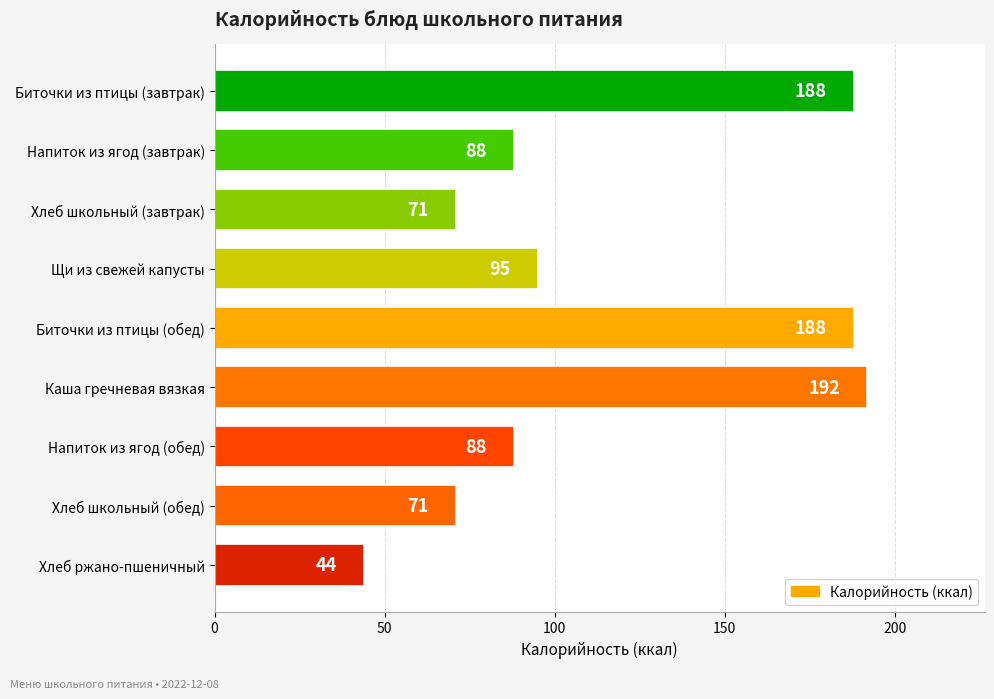

What is the minimum value shown in the chart?

44